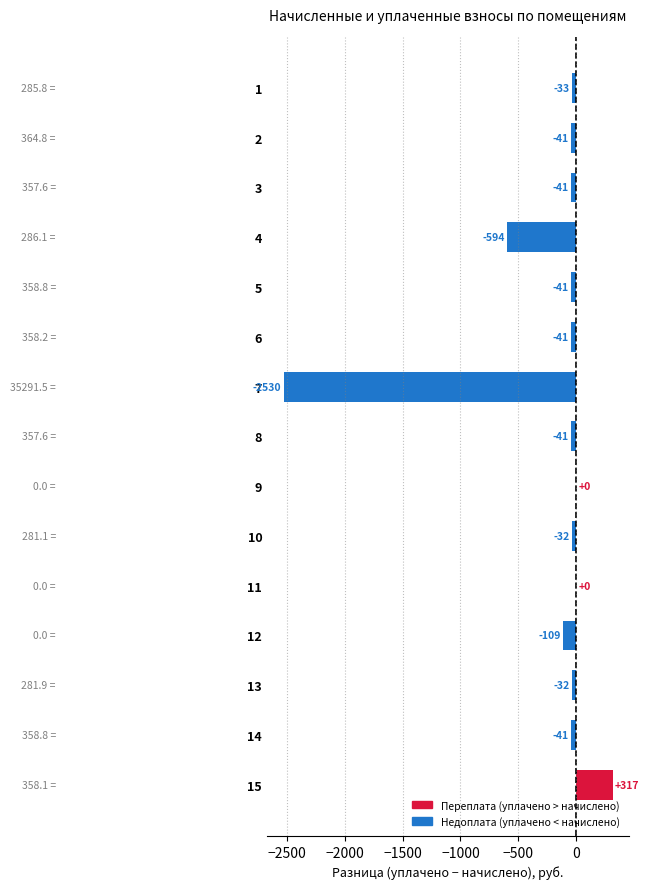

How many distinct data groups are displayed?

1